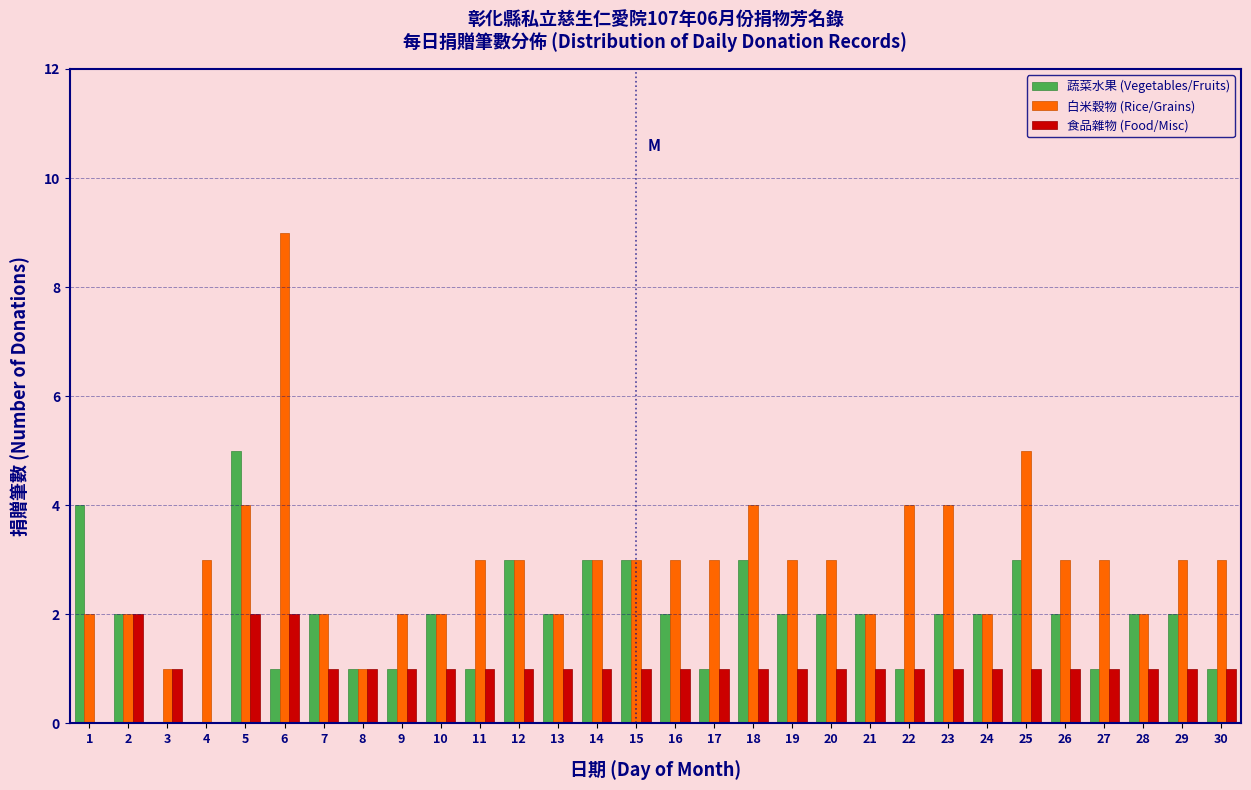

What is the highest value of the 白米穀物 (Rice/Grains) series?

9